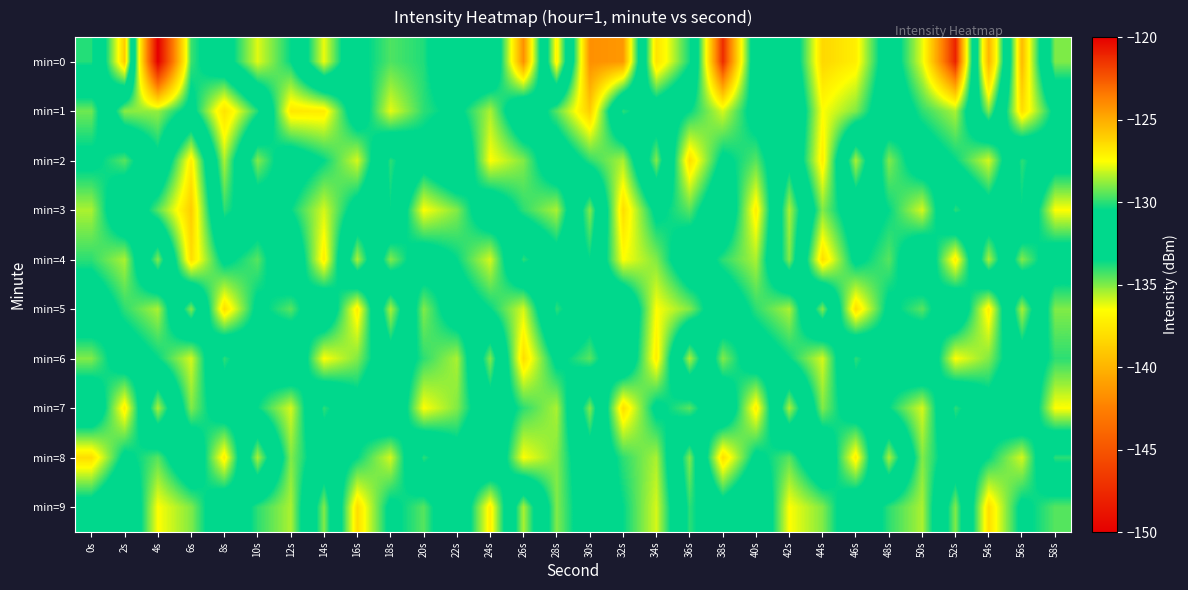

Which series has the widest spread of values?

min=0